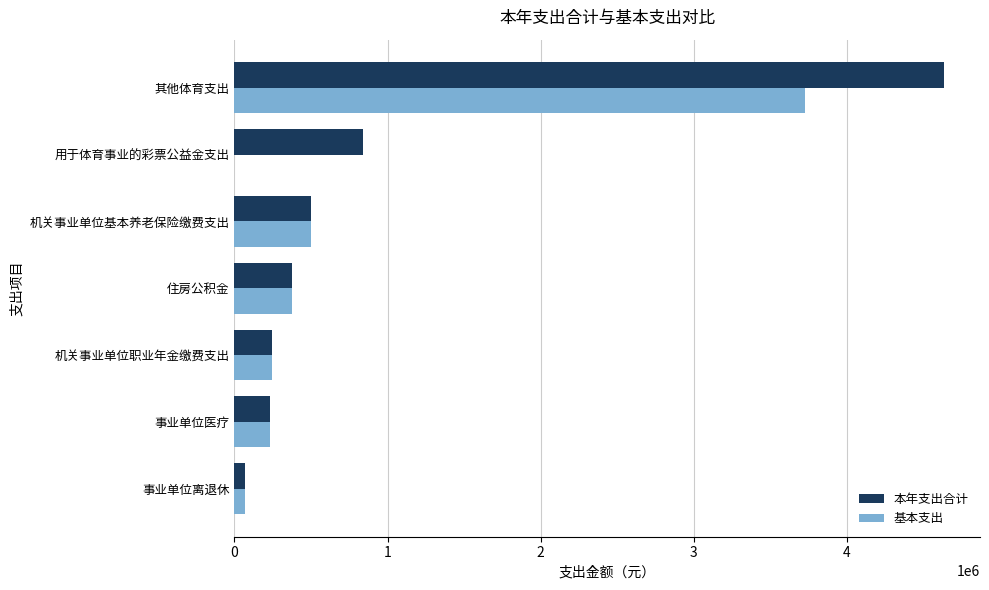

At which category is the sum across all series the highest?

其他体育支出